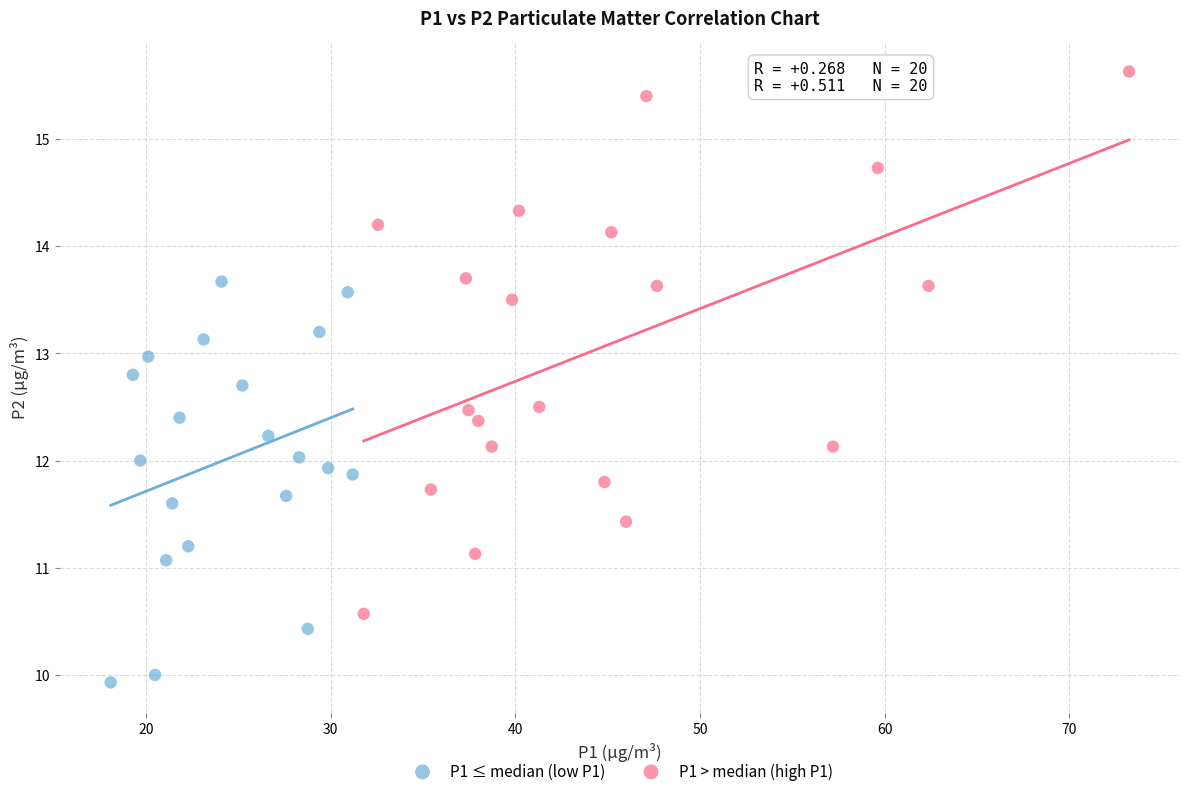

Which series reaches the minimum Y coordinate?

P1 ≤ median (low P1)